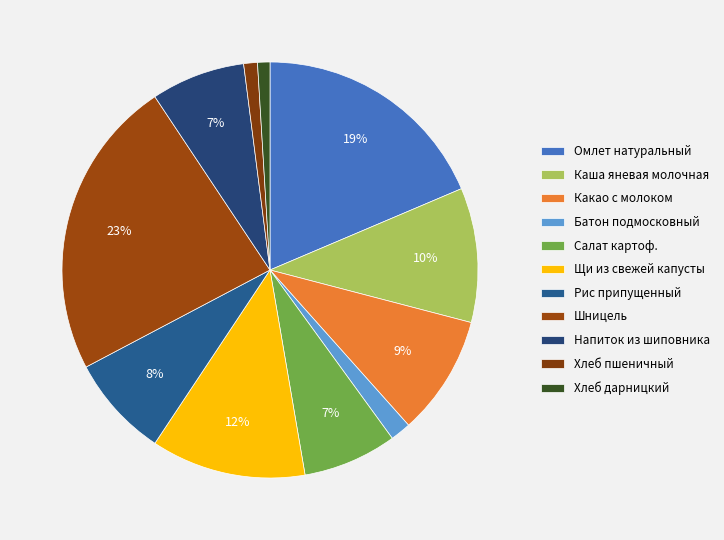

Approximately how many times larger is the value at Батон подмосковный compared to Хлеб пшеничный?

1.5